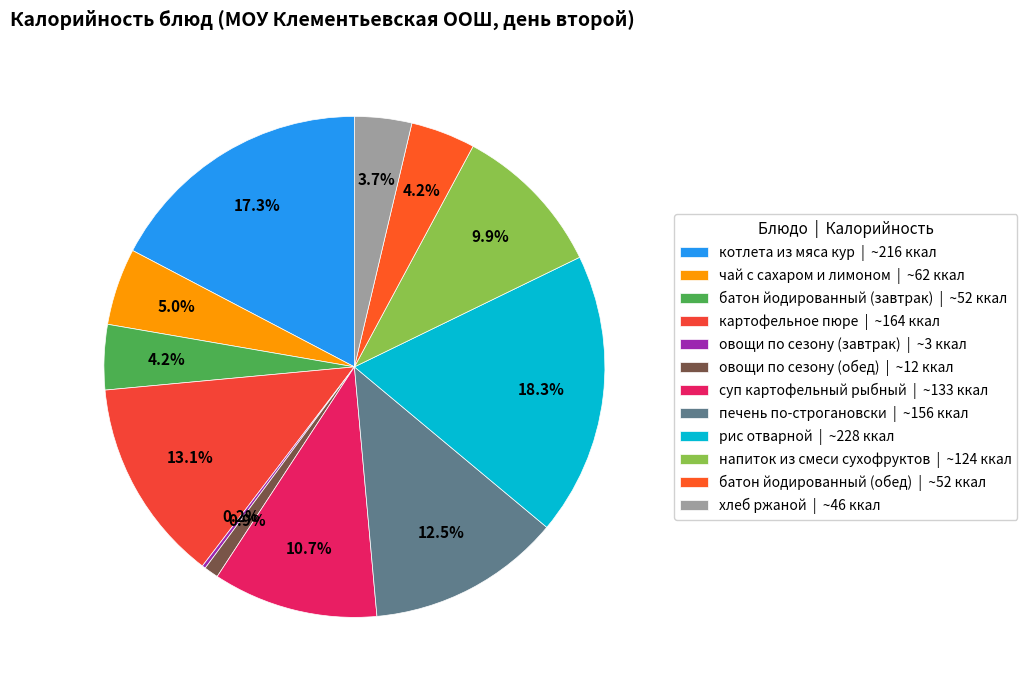

What is the largest slice in the pie chart?

рис отварной